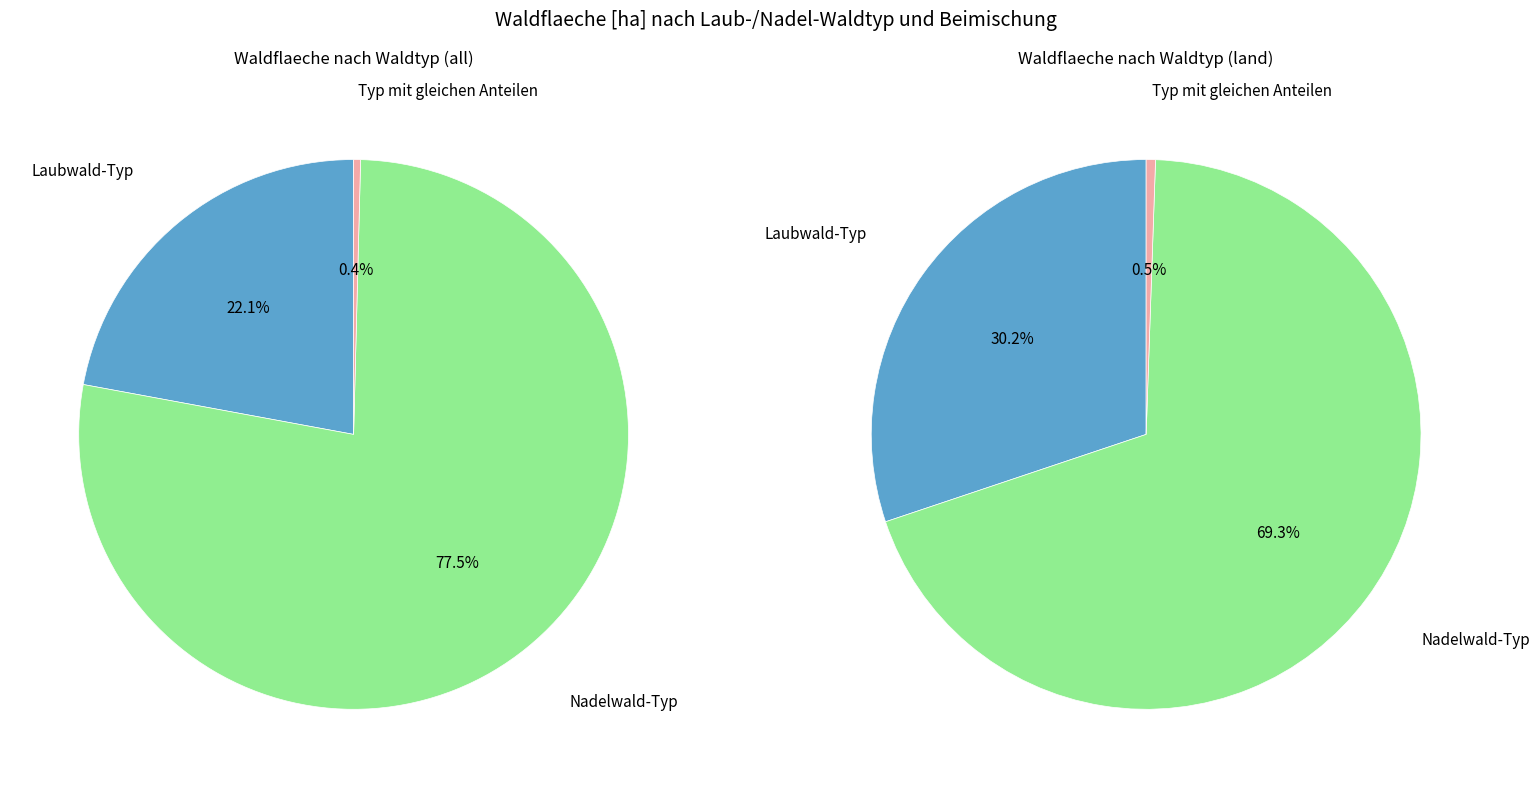

To the nearest percent, what is the average slice percentage?

33%